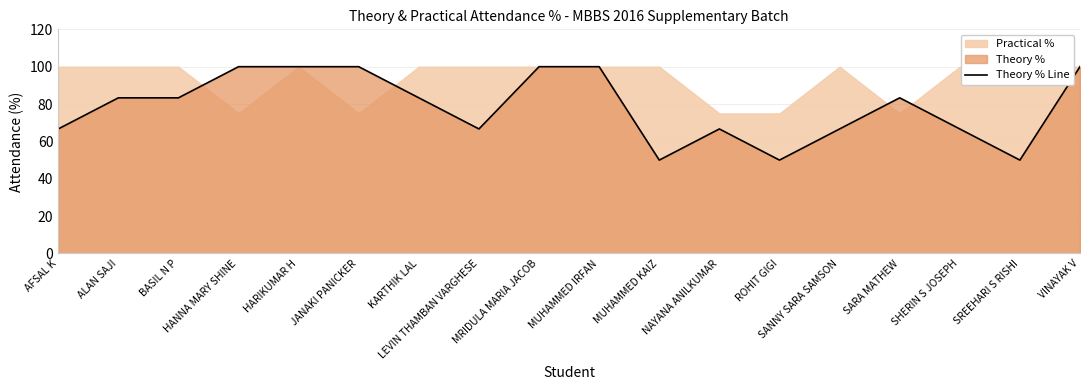

Reading left to right, list all the values displayed in this chart.

AFSAL K=66.7	ALAN SAJI=83.3	BASIL N P=83.3	HANNA MARY SHINE=100.0	HARIKUMAR H=100.0	JANAKI PANICKER=100.0	KARTHIK LAL=83.3	LEVIN THAMBAN VARGHESE=66.7	MRIDULA MARIA JACOB=100.0	MUHAMMED IRFAN=100.0	MUHAMMED KAIZ=50.0	NAYANA ANILKUMAR=66.7	ROHIT GIGI=50.0	SANNY SARA SAMSON=66.7	SARA MATHEW=83.3	SHERIN S JOSEPH=66.7	SREEHARI S RISHI=50.0	VINAYAK V=100.0